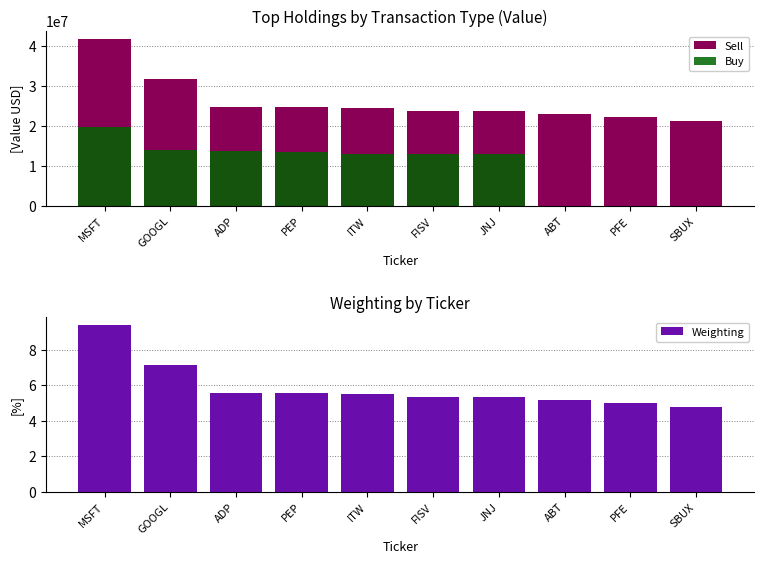

What is the maximum value for Weighting?

9.4